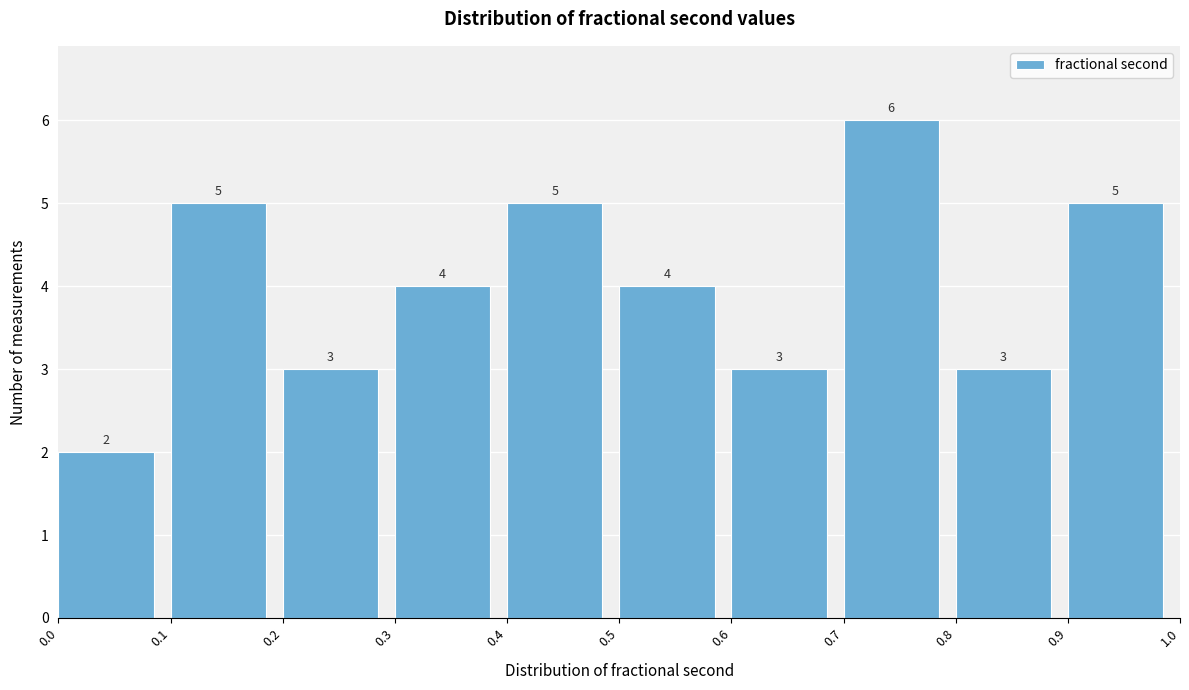

How tall is the bar that spans 0.8 to 0.9 on the x-axis?

3